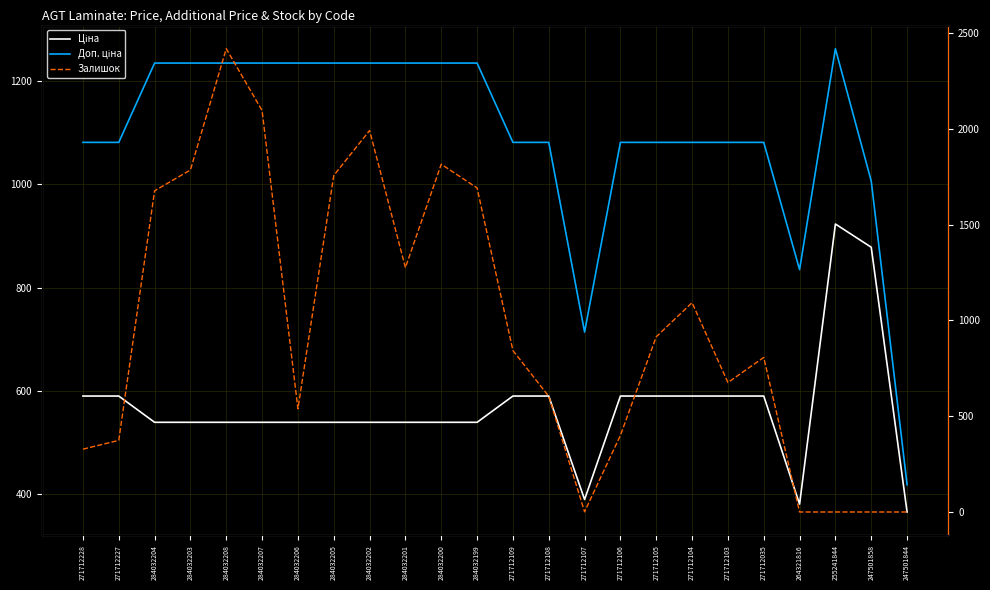

List the series in order of their overall mean, highest first.

Доп. ціна, Залишок, Ціна